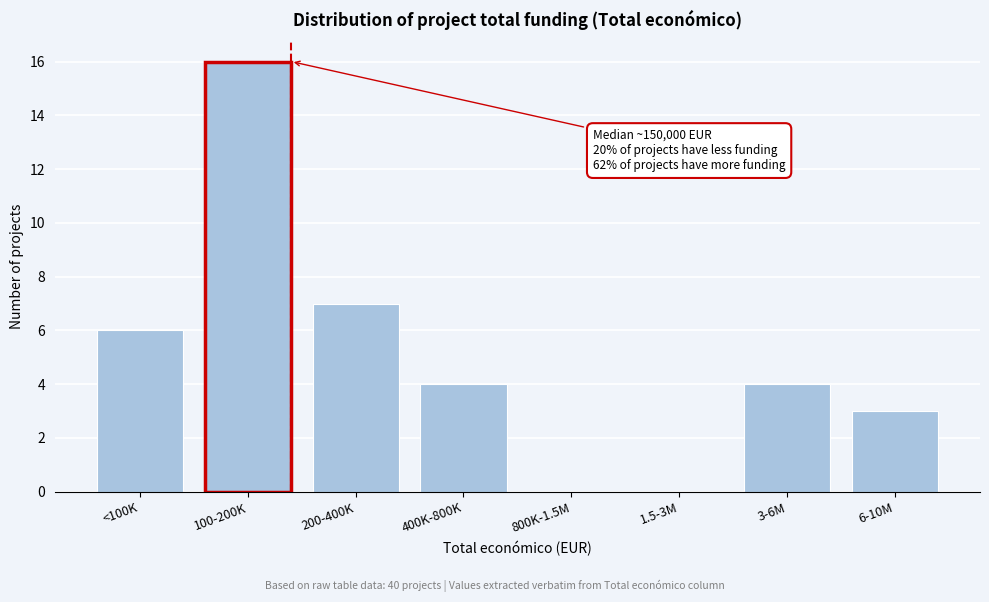

Reading left to right, extract all data points from this chart.

<100K=6	100-200K=16	200-400K=7	400K-800K=4	800K-1.5M=0	1.5-3M=0	3-6M=4	6-10M=3